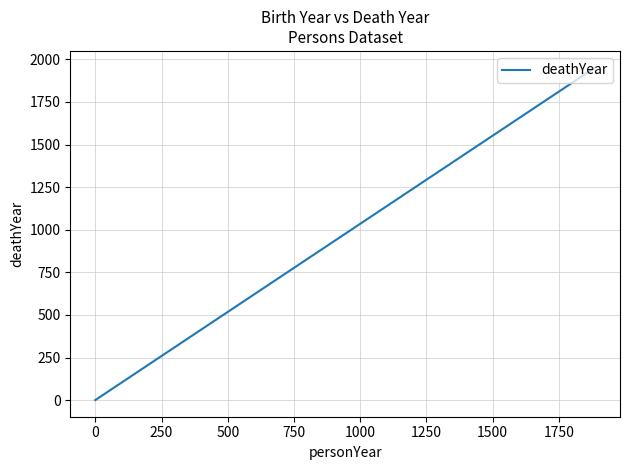

How many lines are shown in the chart?

1